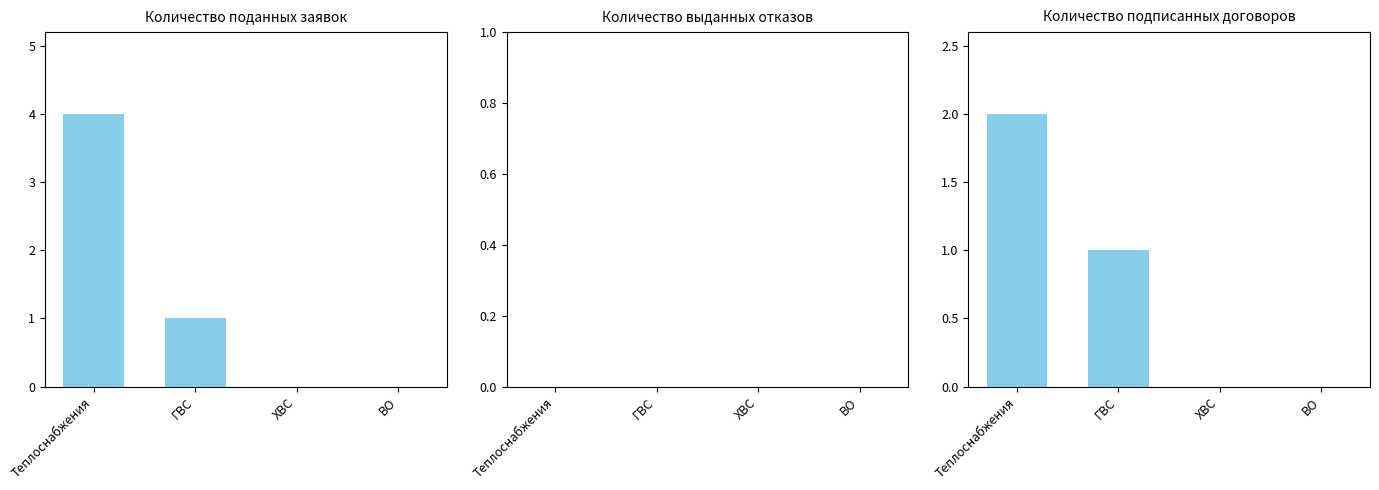

At which category is the sum across all series the highest?

Теплоснабжения